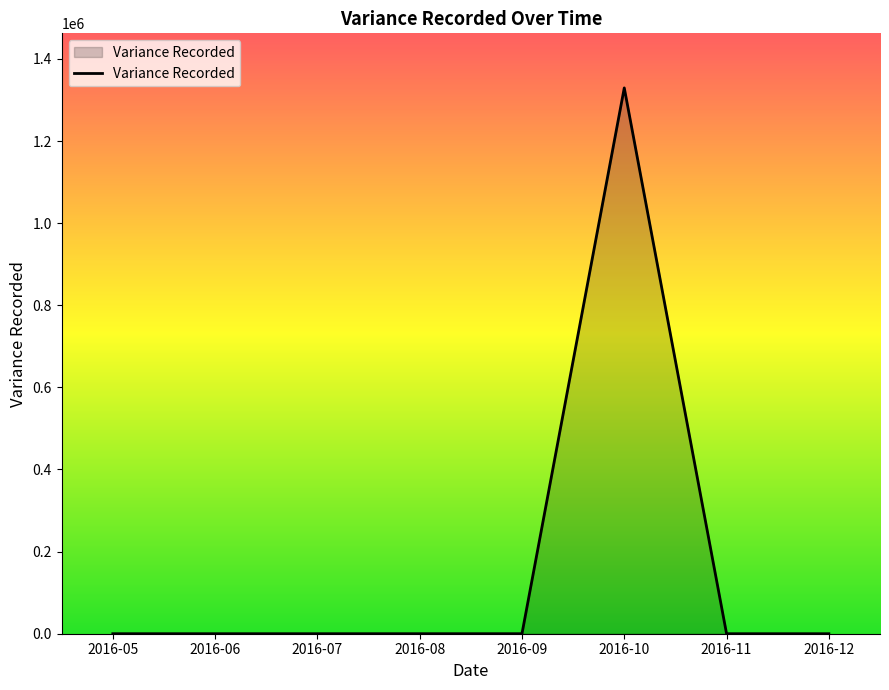

What is the average value?

166194.6